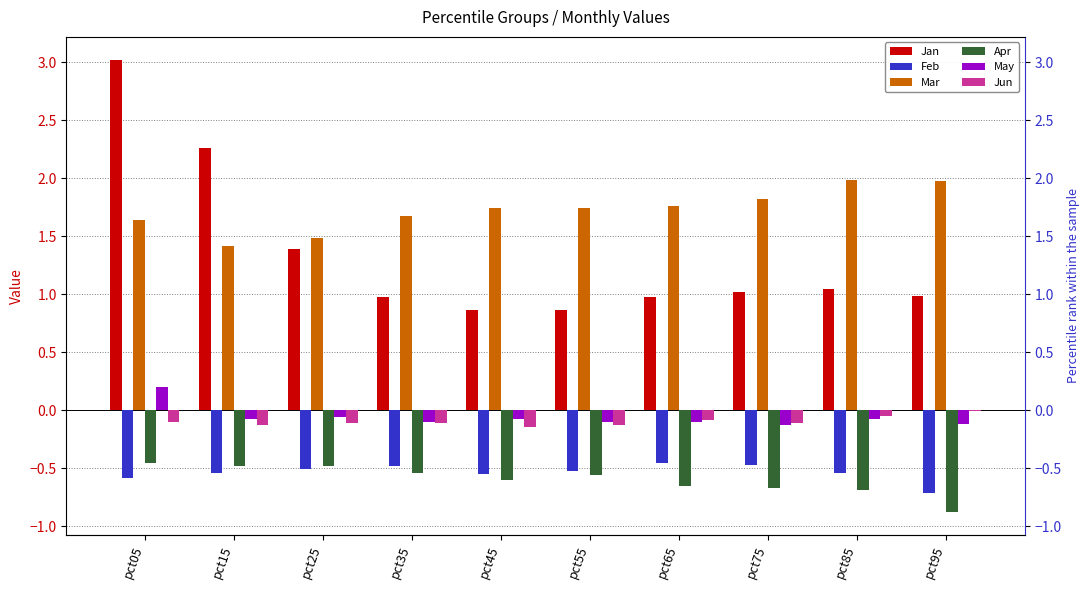

What is the value of the Apr bar at the 2nd from the left?

-0.5